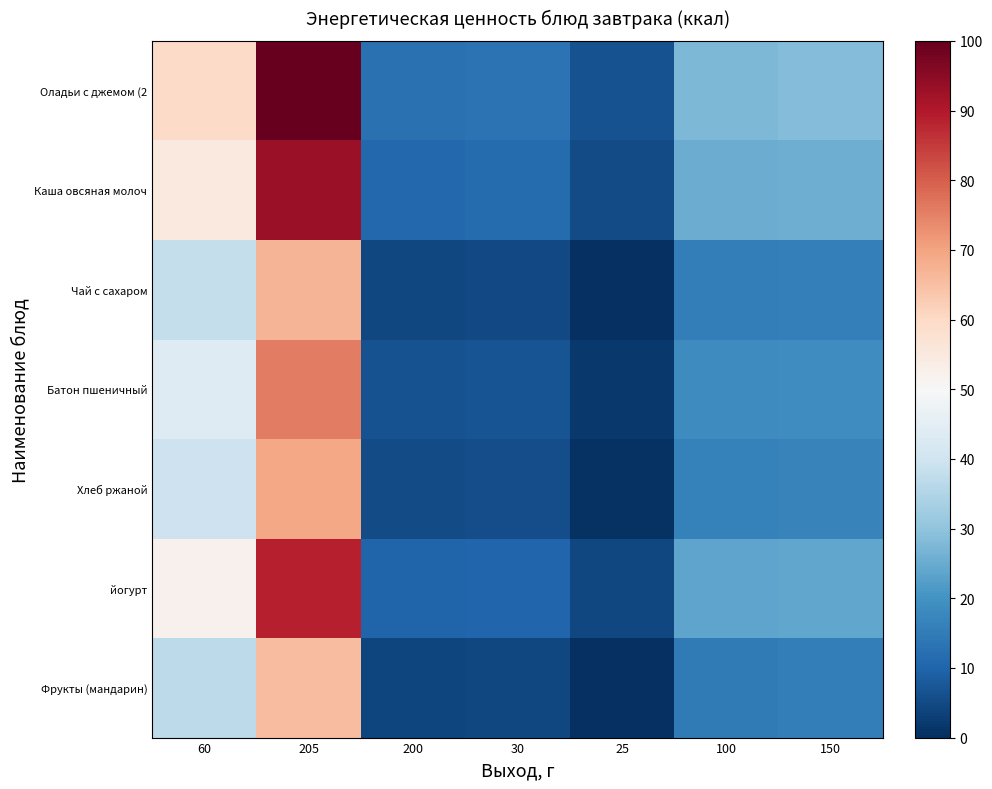

What is the difference between the highest and lowest values at 100?

12.9